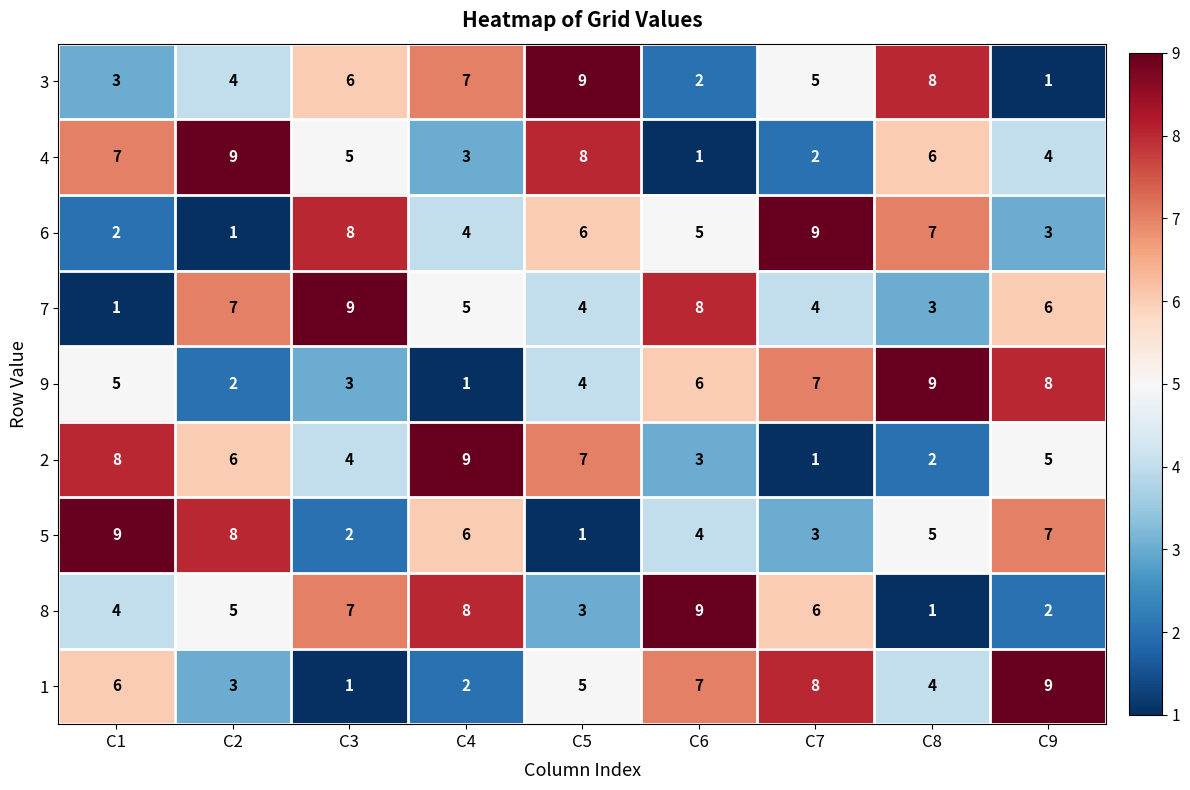

Which series has the largest total across all categories?

7